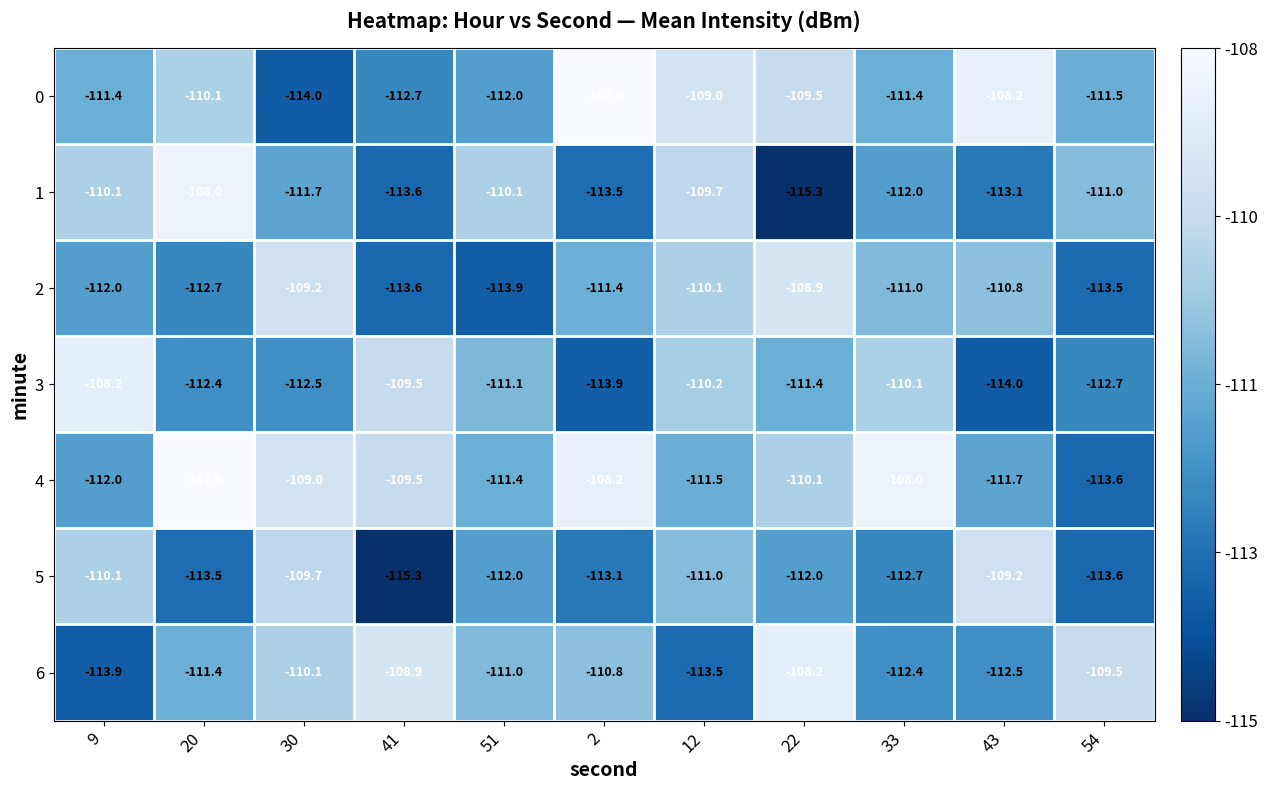

What is the minimum value shown in the chart?

-115.3